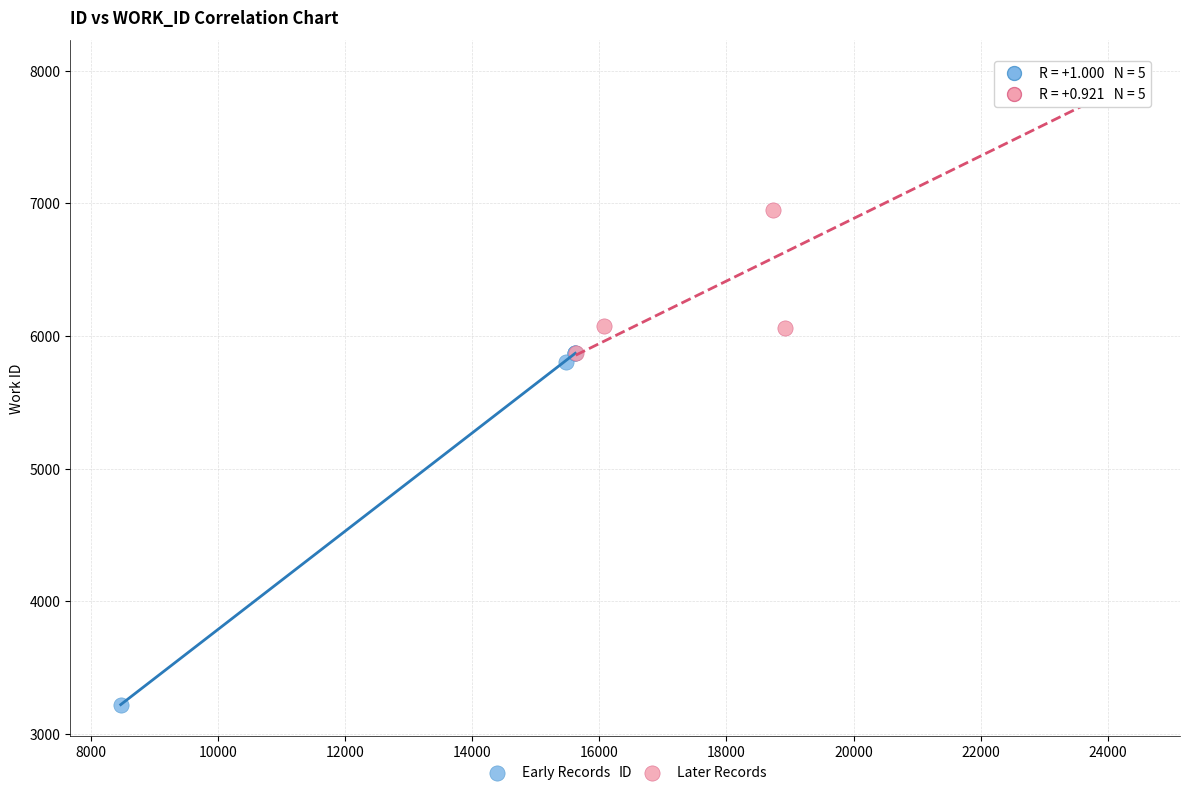

Which series reaches the minimum Y coordinate?

Early Records